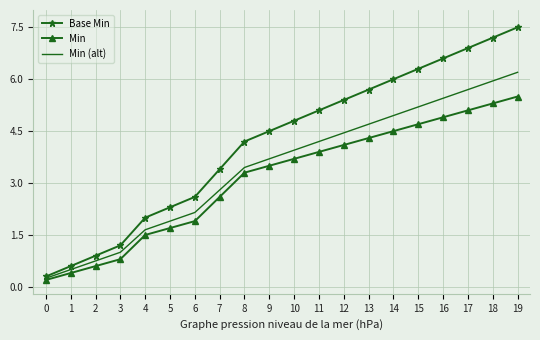

What value does the Min (alt) series have at 7?

2.8